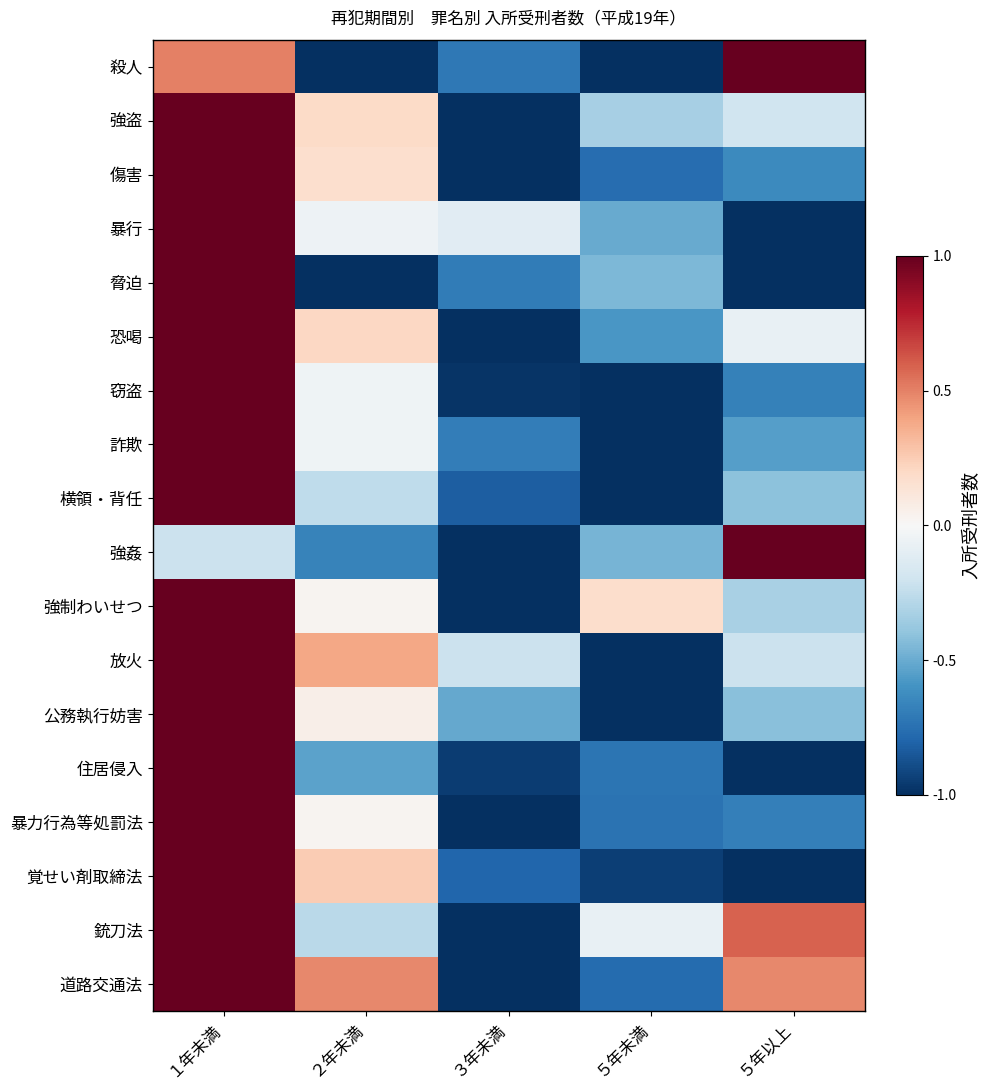

At which category is the sum across all series the highest?

１年未満